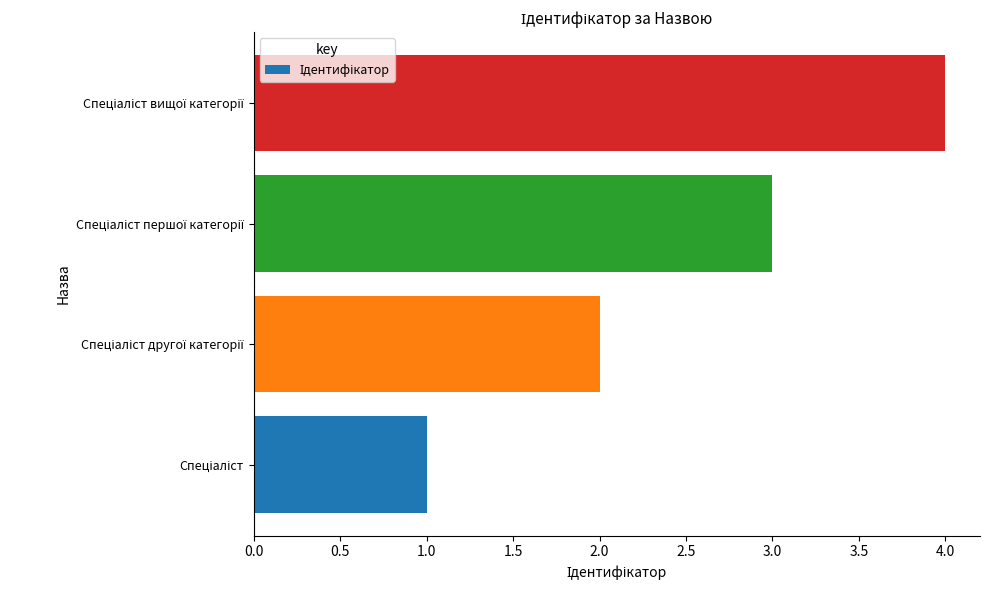

What is the sum of all values?

10